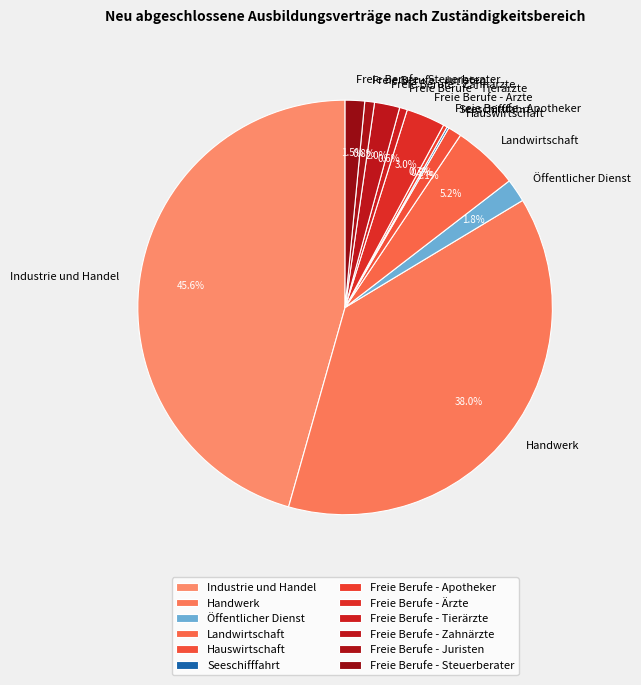

What percentage do Freie Berufe - Tierärzte and Freie Berufe - Ärzte together represent?

3.6%